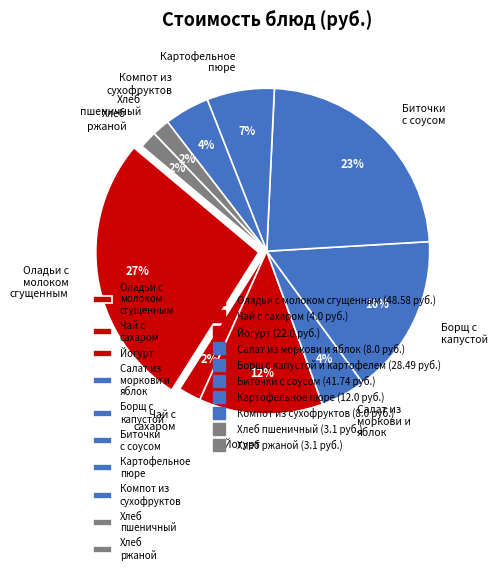

Is there a majority slice in this chart?

No